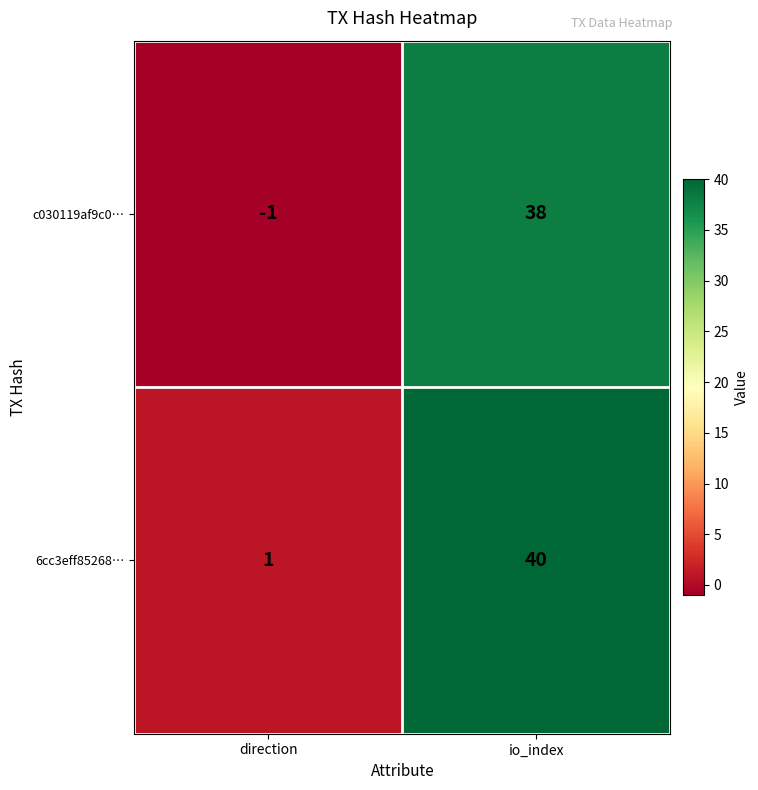

Is the value of 6cc3eff85268… at io_index greater than the value of c030119af9c0… at direction?

Yes